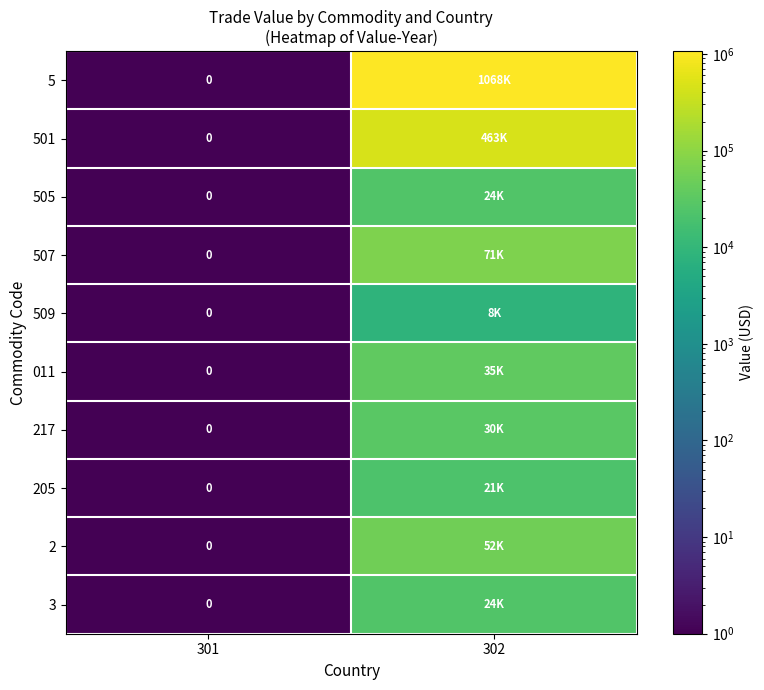

How many series are shown in this chart?

10